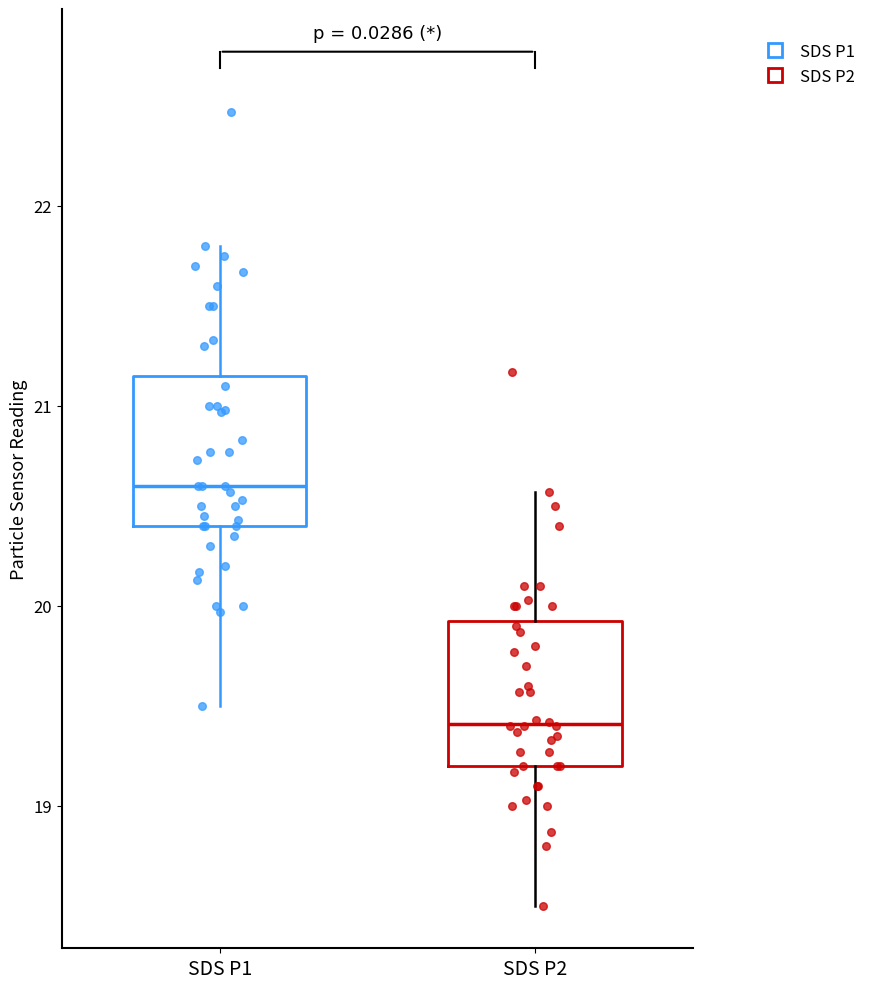

Reading left to right, transcribe this box plot: for each box, give where its median line is, the range the box spans, and where its two whiskers end, as read against the y-axis. The values are not printed on the chart, so give them approximately, as read against the axis.

SDS P1: median 20.6, box 20.4 to 21.2, whiskers 19.5 to 21.8
SDS P2: median 19.4, box 19.2 to 19.9, whiskers 18.5 to 20.6